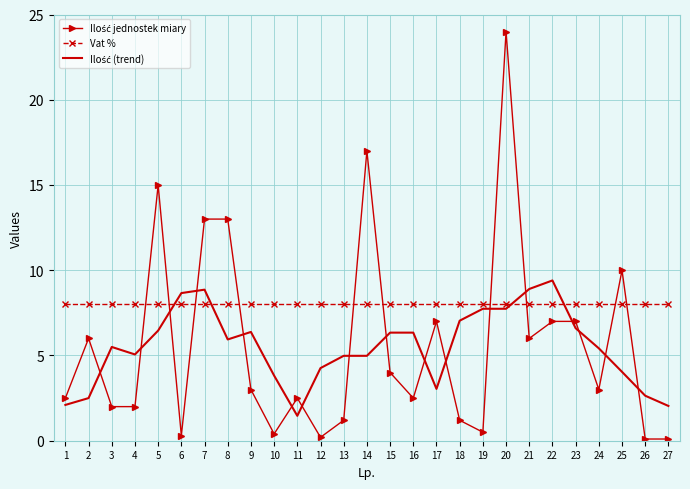

What is the total value across all series at 11?

12.0